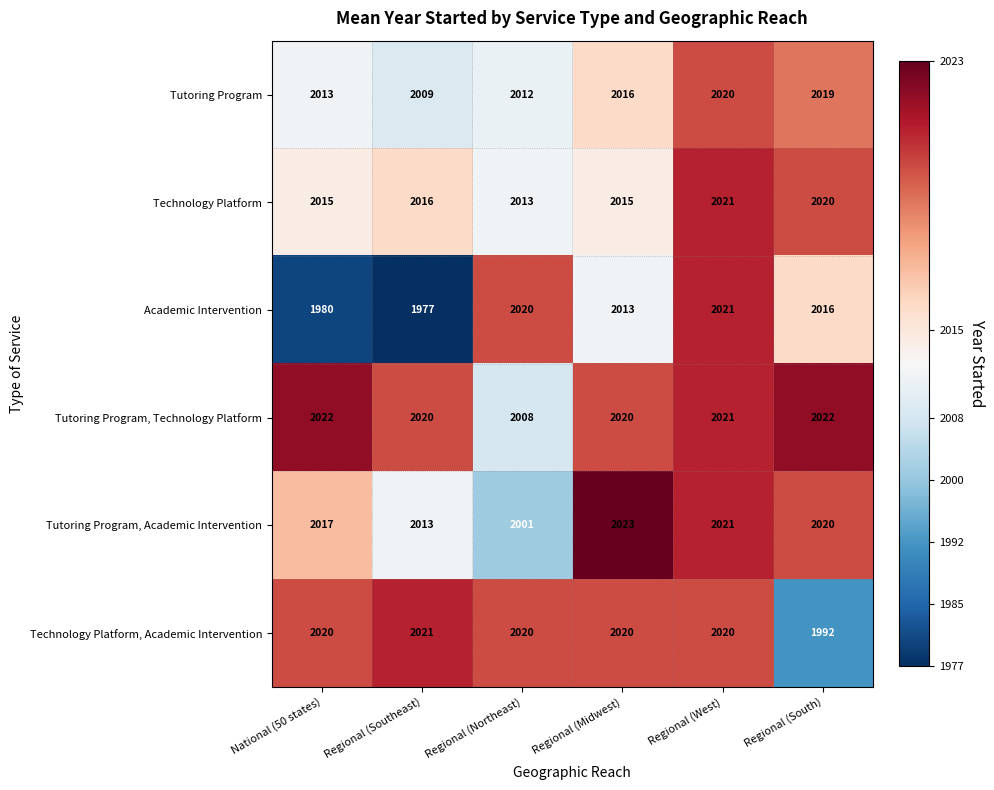

Rank the categories by Academic Intervention value from lowest to highest.

Regional (Southeast), National (50 states), Regional (Midwest), Regional (South), Regional (Northeast), Regional (West)